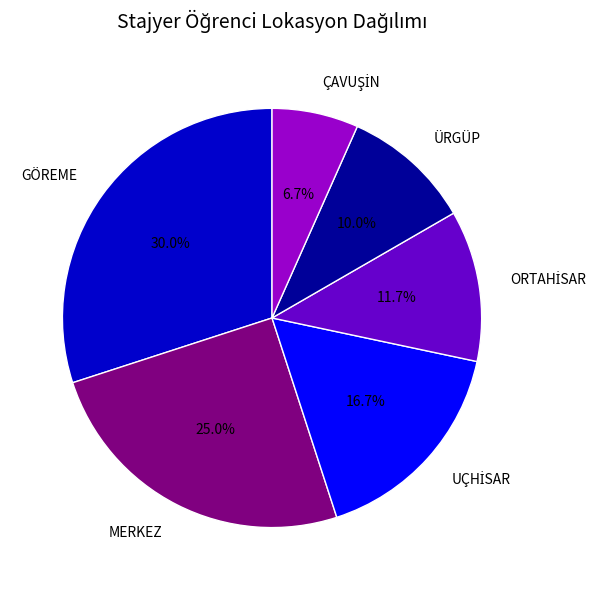

How many segments does this pie chart have?

6